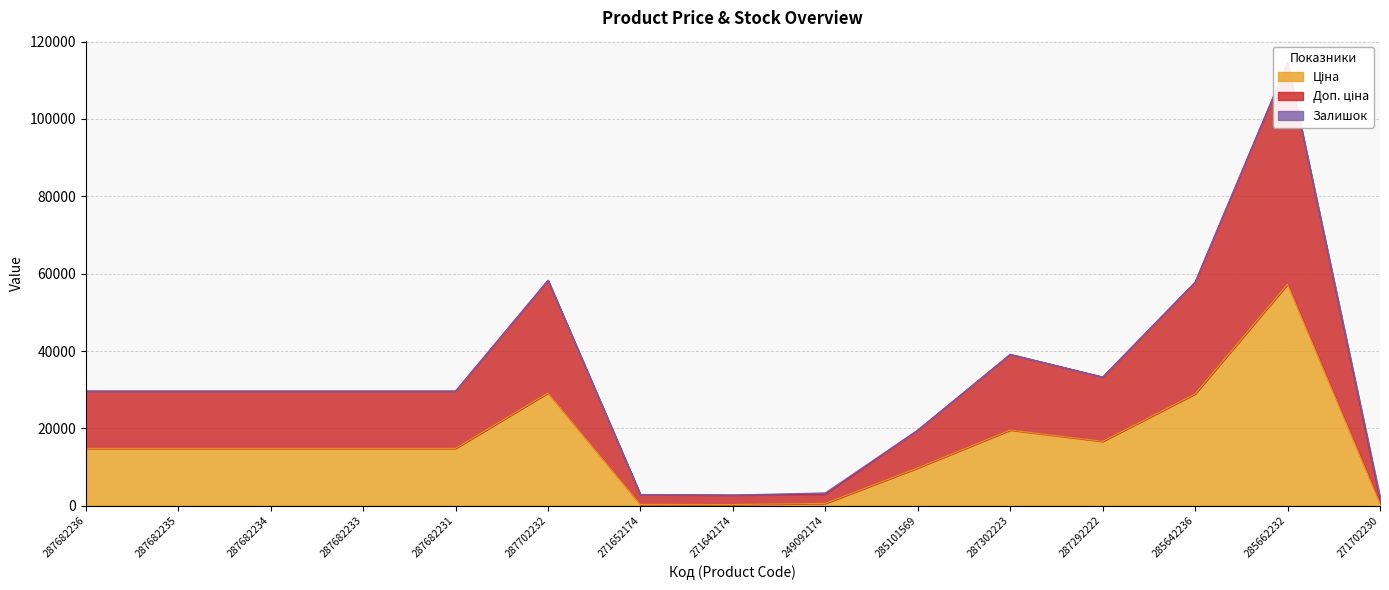

How many values in the Доп. ціна series are below 29635?

5